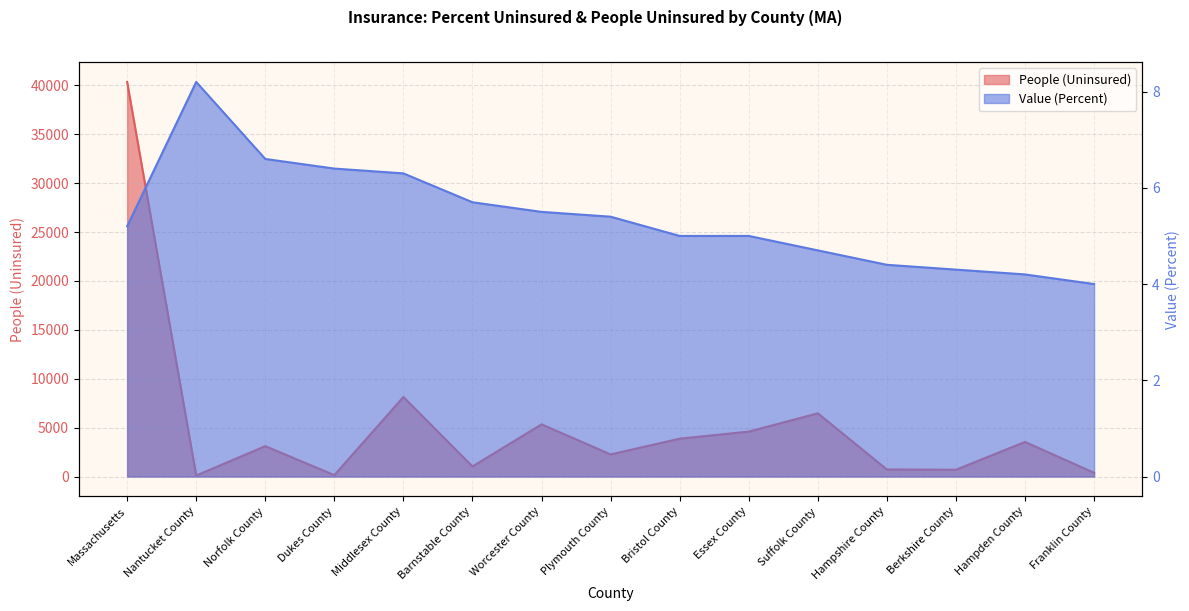

Rank the categories by Value (Percent) value from highest to lowest.

Nantucket County, Norfolk County, Dukes County, Middlesex County, Barnstable County, Worcester County, Plymouth County, Massachusetts, Bristol County, Essex County, Suffolk County, Hampshire County, Berkshire County, Hampden County, Franklin County